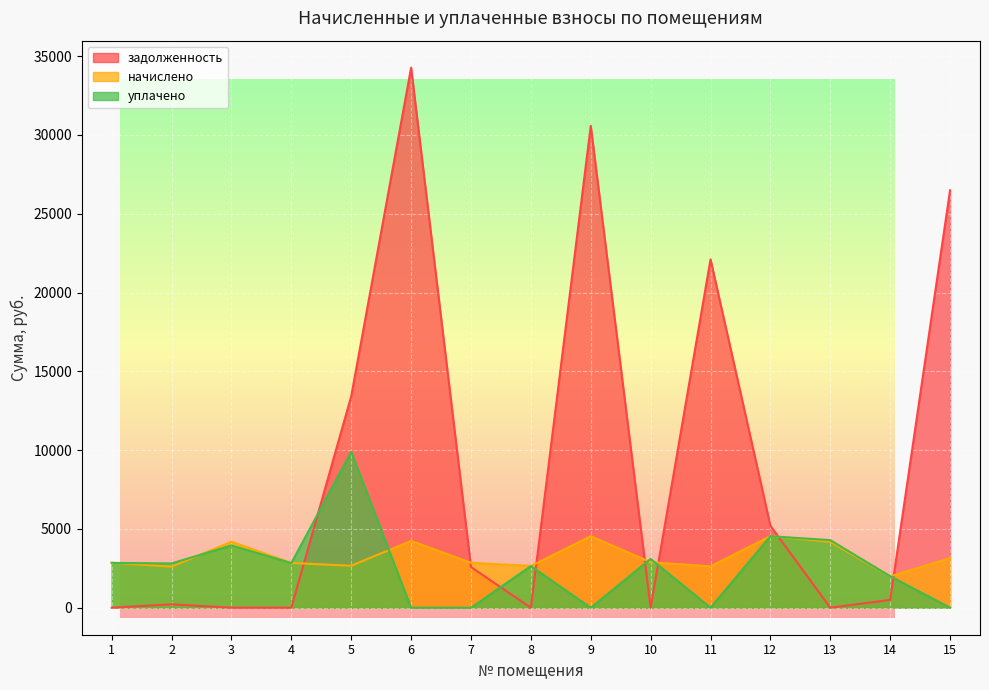

How many categories are shown in the chart?

15